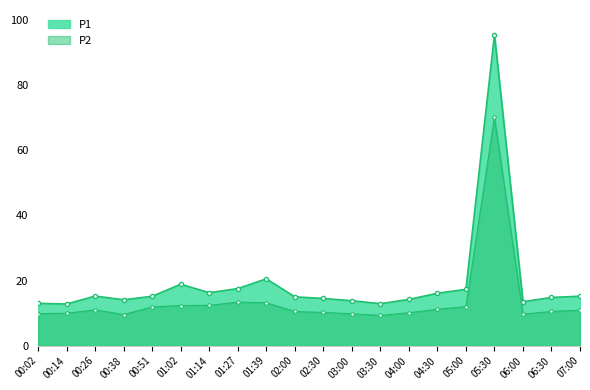

How many distinct data groups are displayed?

2